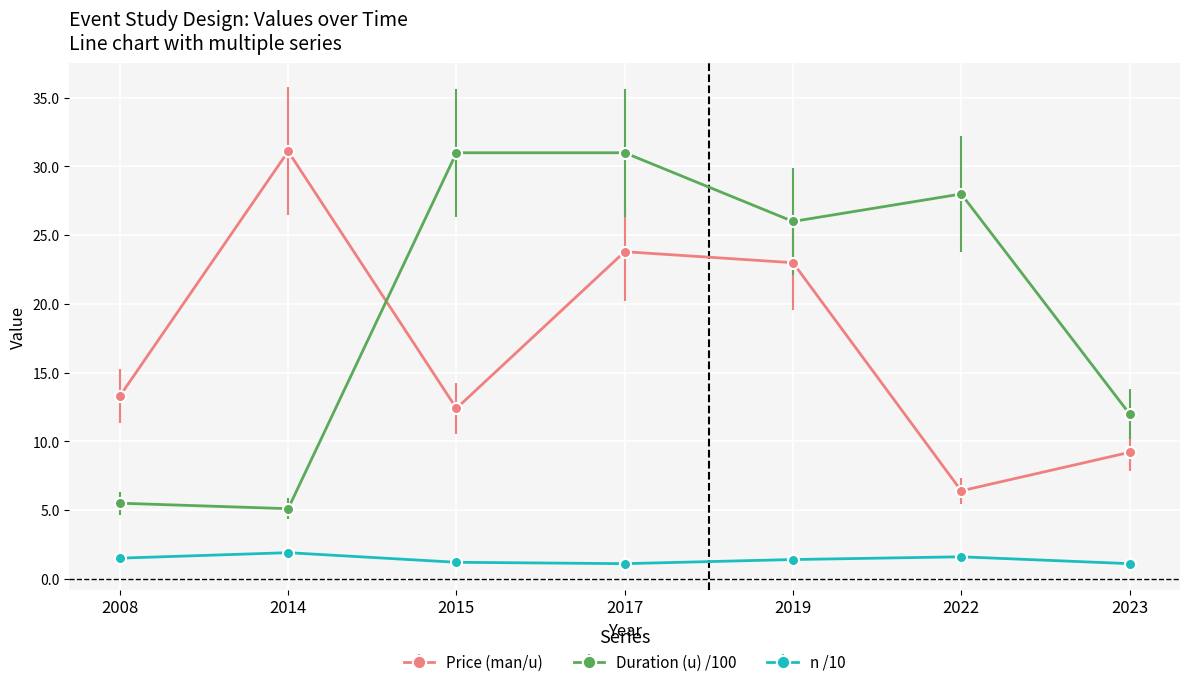

Which category has the lowest value in the Price (man/u) series?

2022